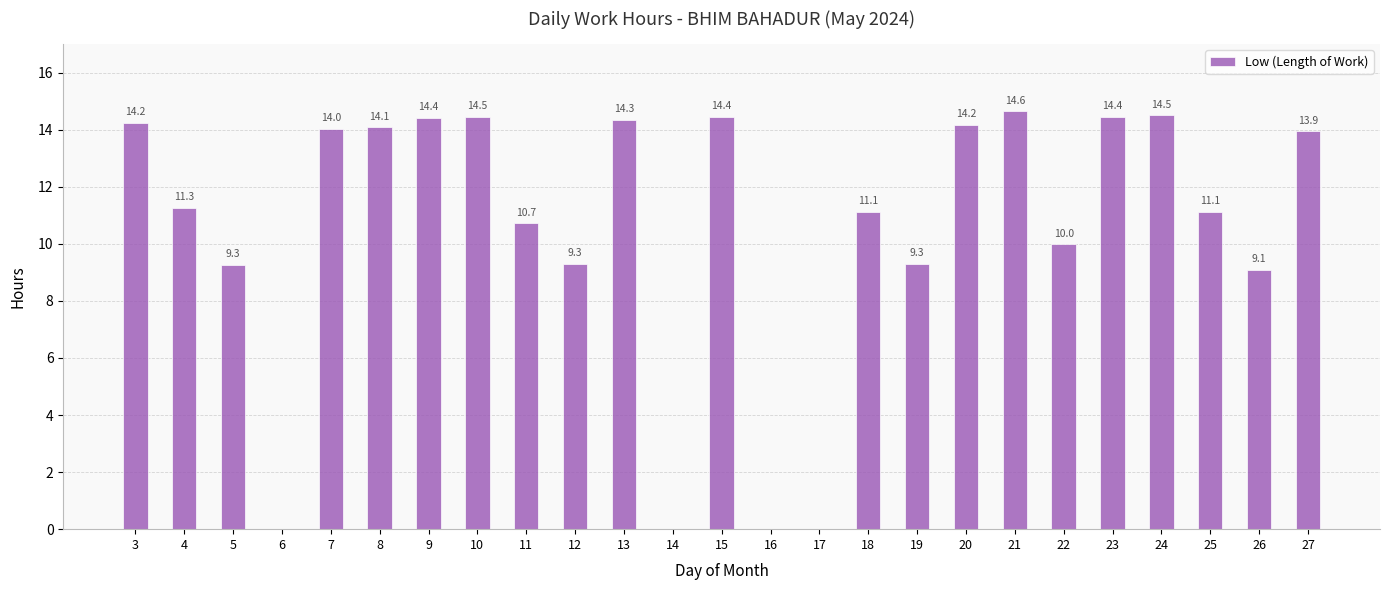

What is the maximum value shown in the chart?

14.6